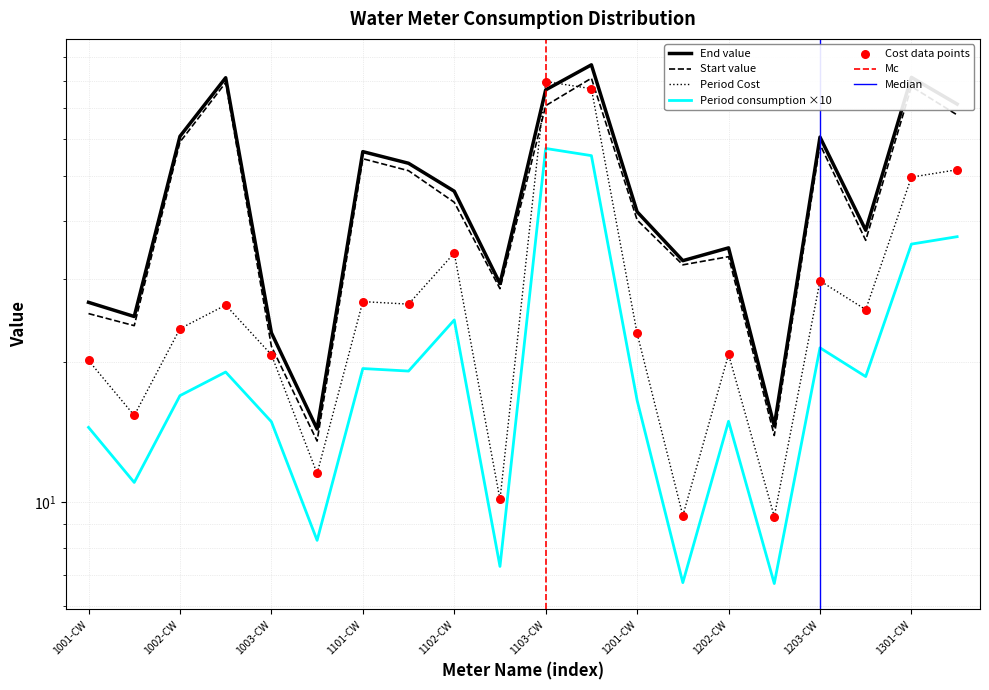

Is the value of End value at 1054-0101-1101-WW greater than the value of Period consumption at 1054-0101-1002-WW?

Yes